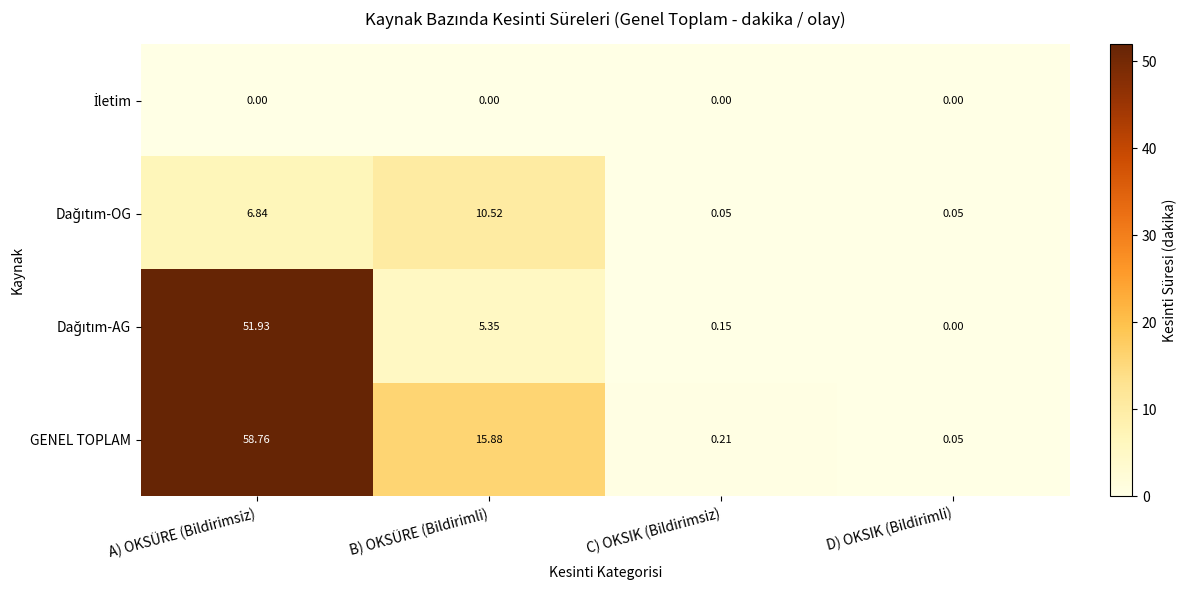

Which series has the largest total across all categories?

GENEL TOPLAM